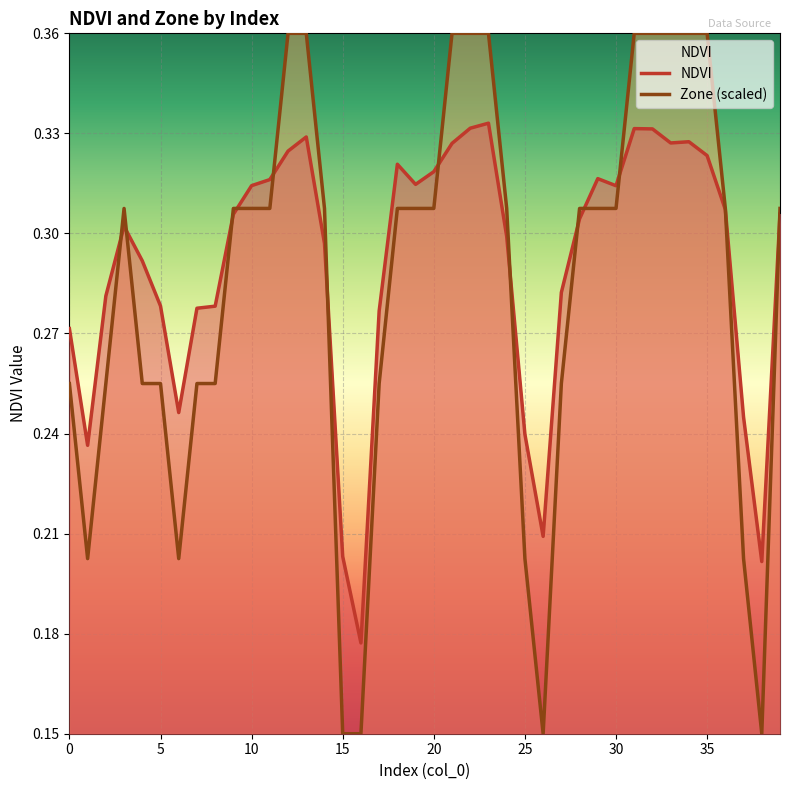

List the series in order of their peak value, highest first.

Zone (scaled), NDVI